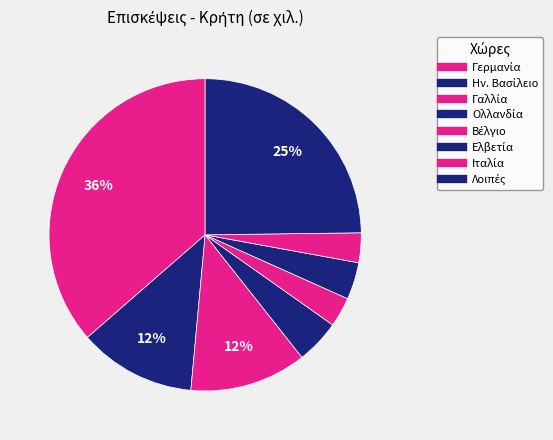

How many slices are in this pie chart?

8